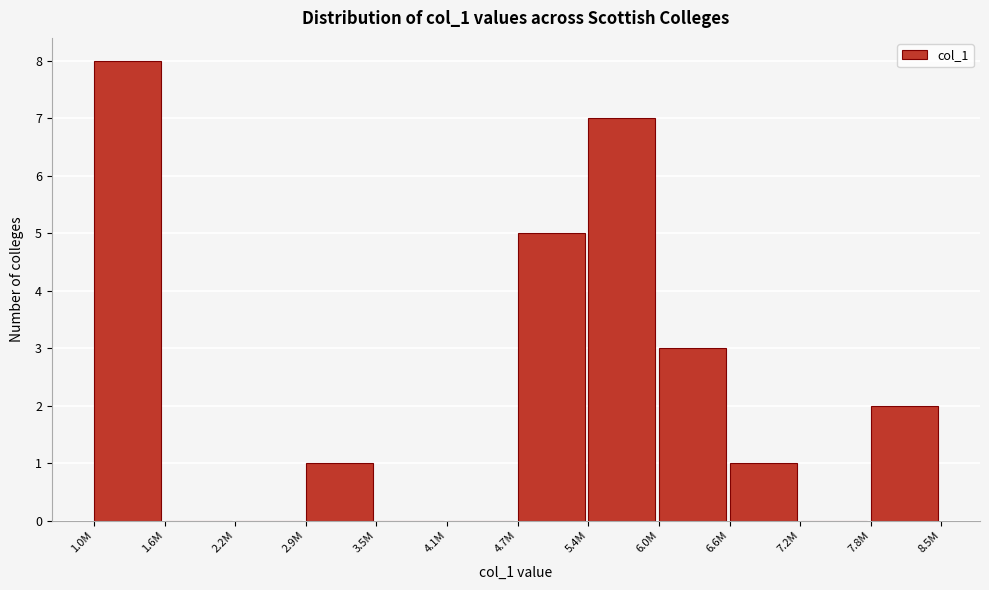

Reading right to left, transcribe all the data shown in this chart.

7.8M=2	7.2M=0	6.6M=1	6.0M=3	5.4M=7	4.7M=5	4.1M=0	3.5M=0	2.9M=1	2.2M=0	1.6M=0	1.0M=8